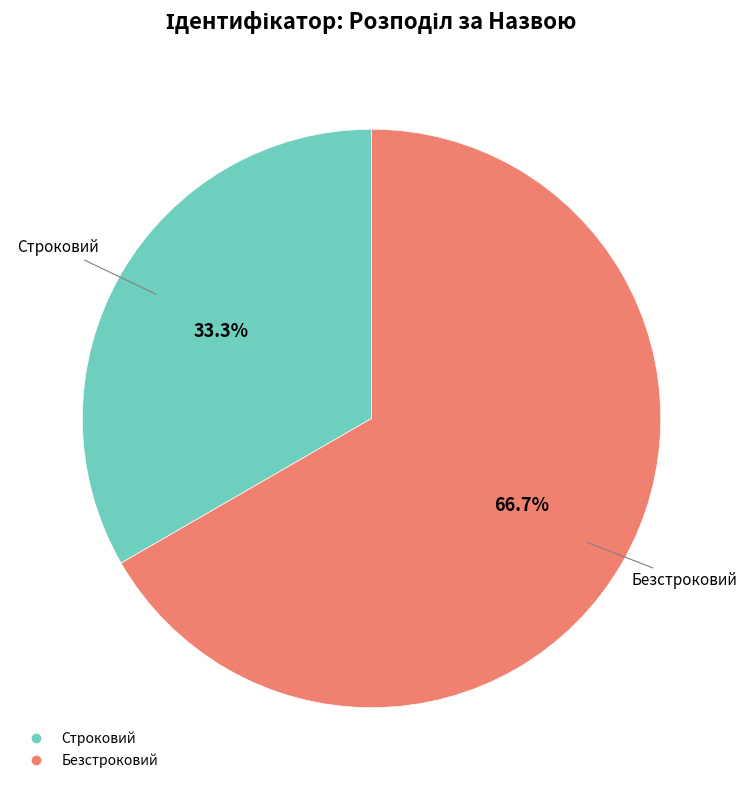

Is there a majority slice in this chart?

Yes